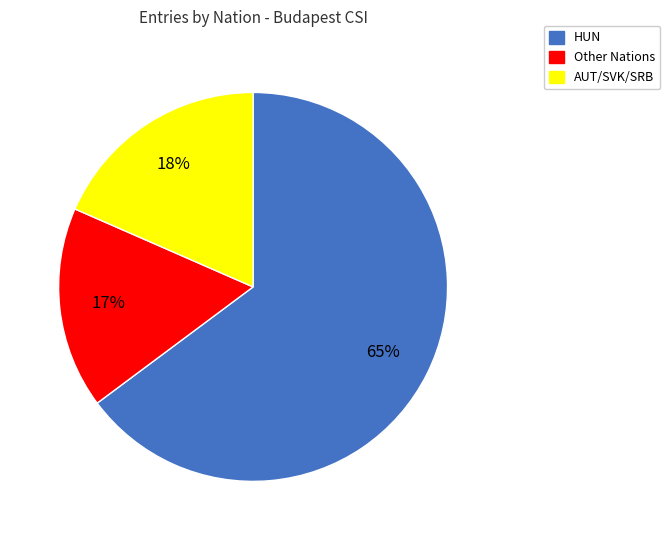

Rank the categories by value from lowest to highest.

Other Nations, AUT/SVK/SRB, HUN